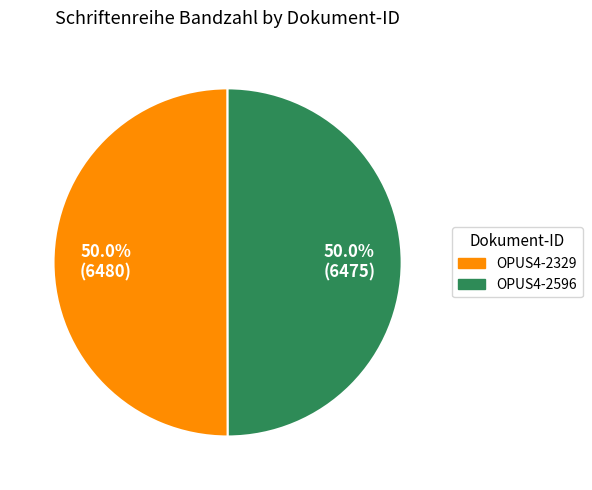

What percentage is the OPUS4-2329 slice, to the nearest percent?

50%